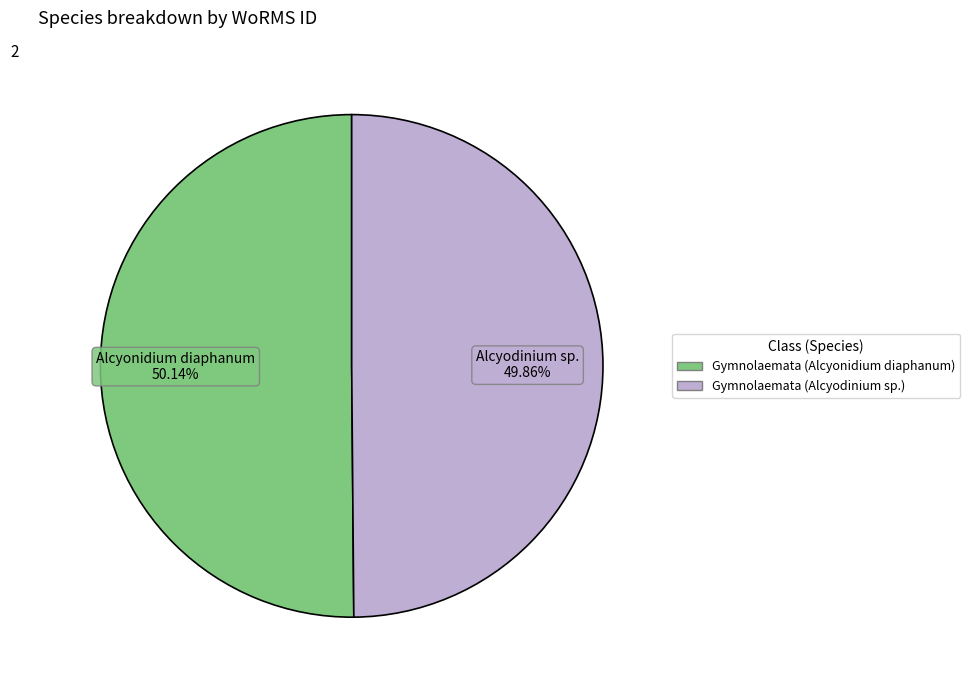

Count the number of slices in the pie.

2